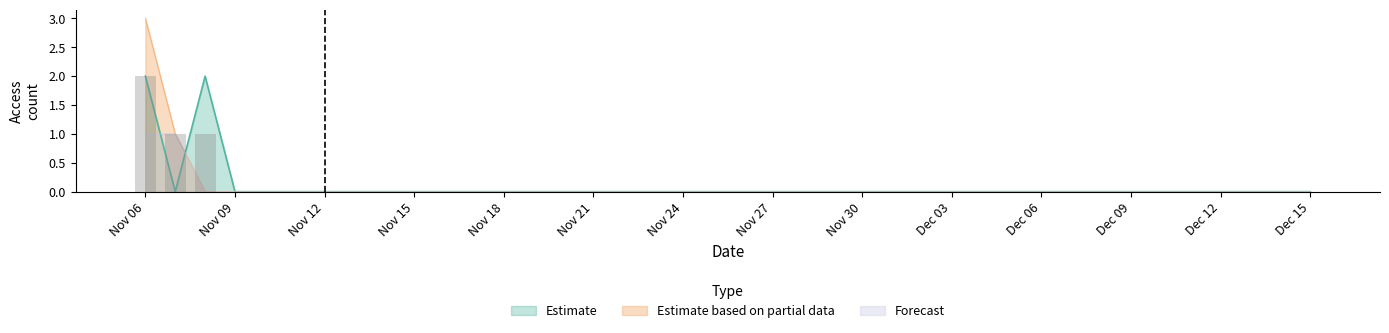

Where is yearbooks_004587-015 nearest to the value 1?

2019-11-06